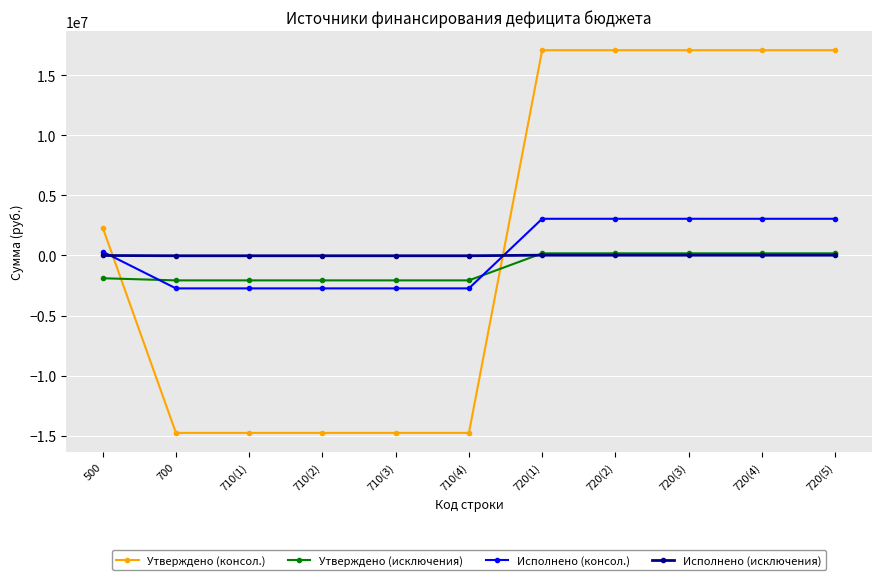

What position from the left is 710(1)?

3